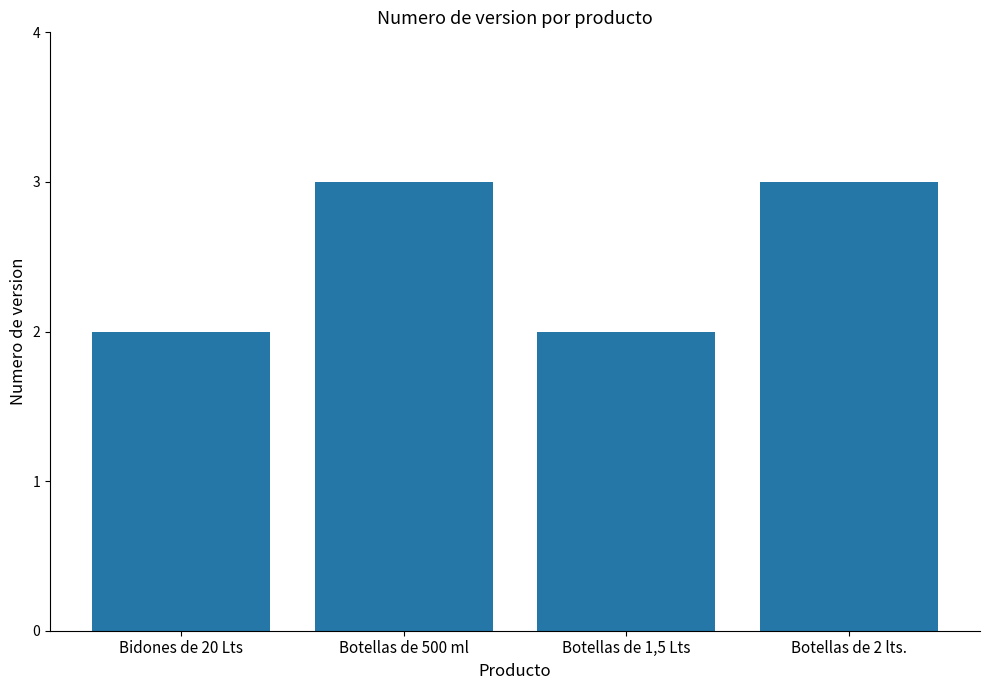

Between Botellas de 500 ml and Bidones de 20 Lts, which is larger?

Botellas de 500 ml